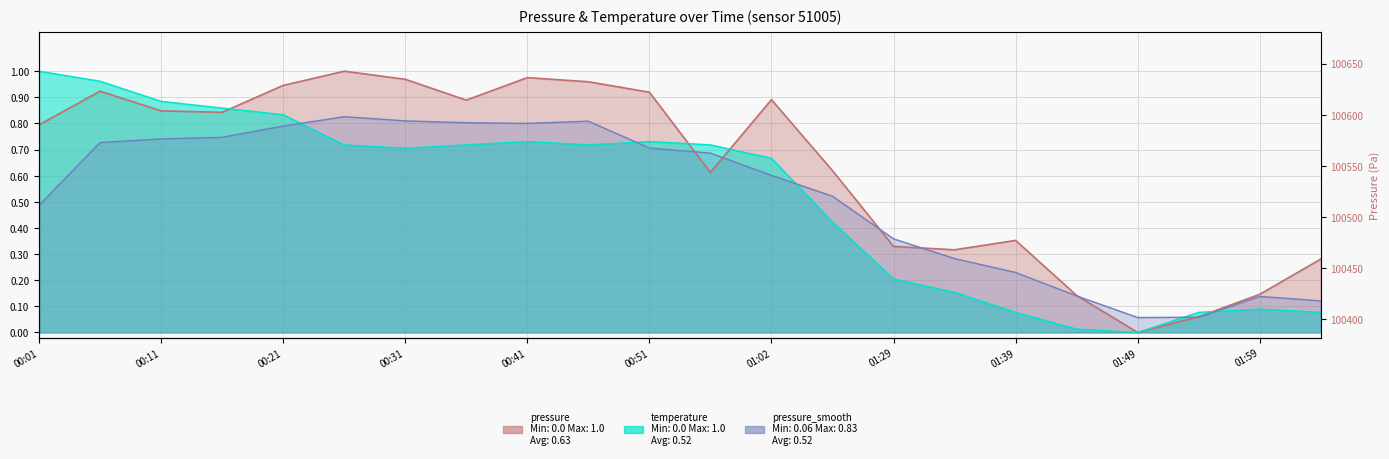

The value of temperature at 00:41 is 0.4. True or false?

False